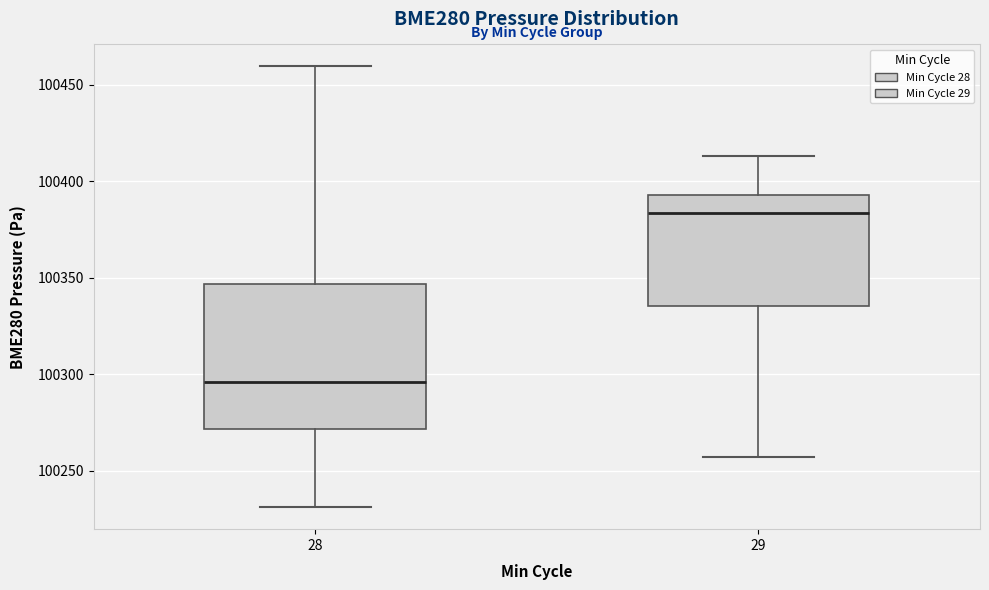

Reading left to right, transcribe this box plot: for each box, give where its median line is, the range the box spans, and where its two whiskers end, as read against the y-axis. The values are not printed on the chart, so give them approximately, as read against the axis.

28: median 100295, box 100270 to 100345, whiskers 100230 to 100460
29: median 100385, box 100335 to 100395, whiskers 100255 to 100415